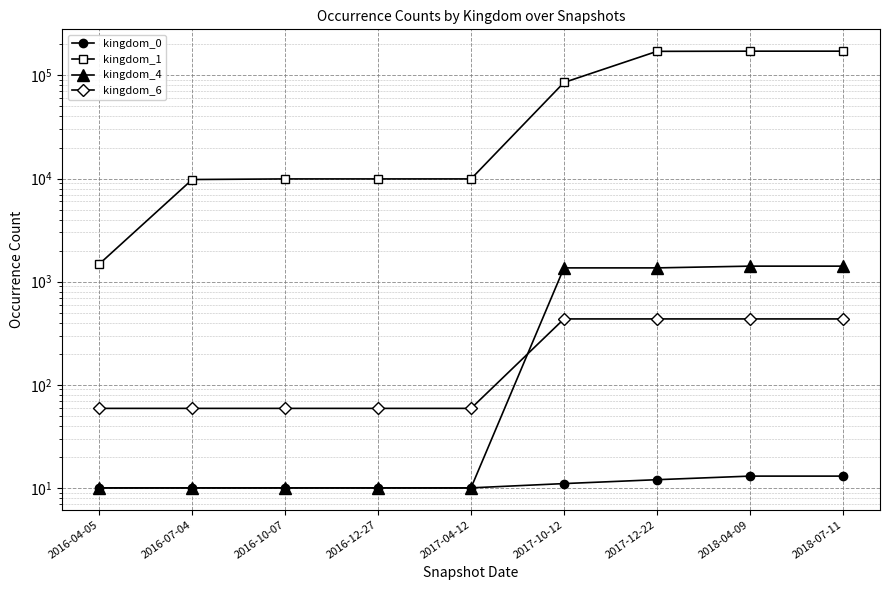

What is the minimum value shown in the chart?

10